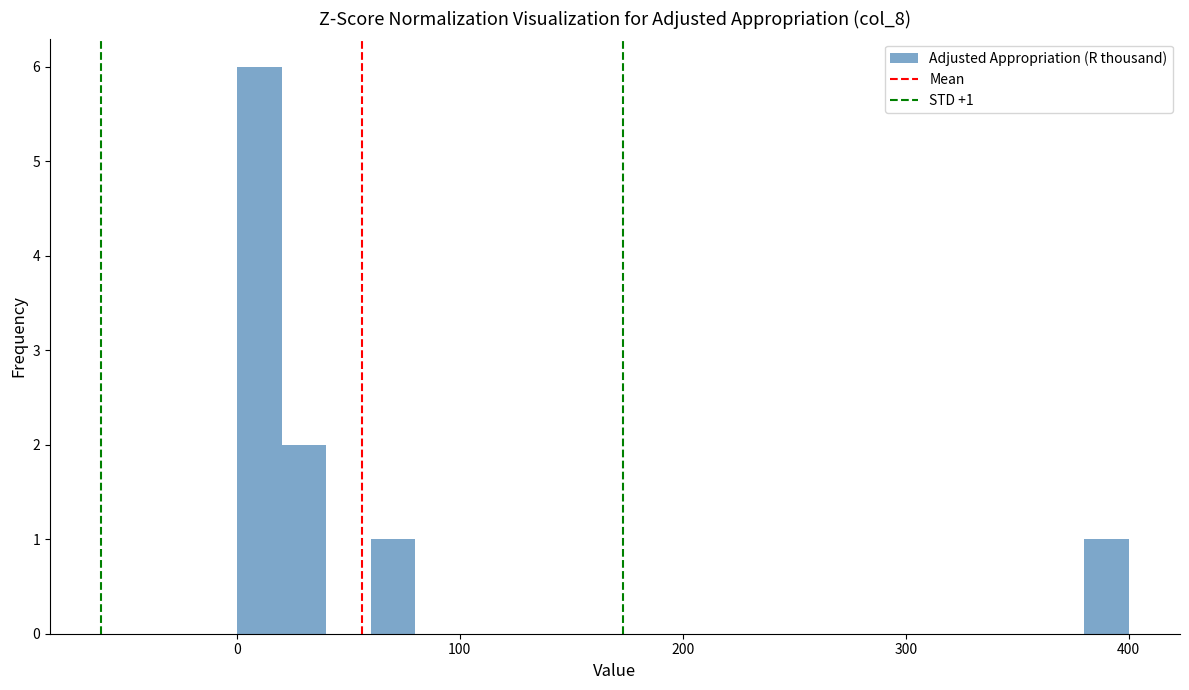

Read against the x-axis, roughly where is the centre of the tallest bar?

10